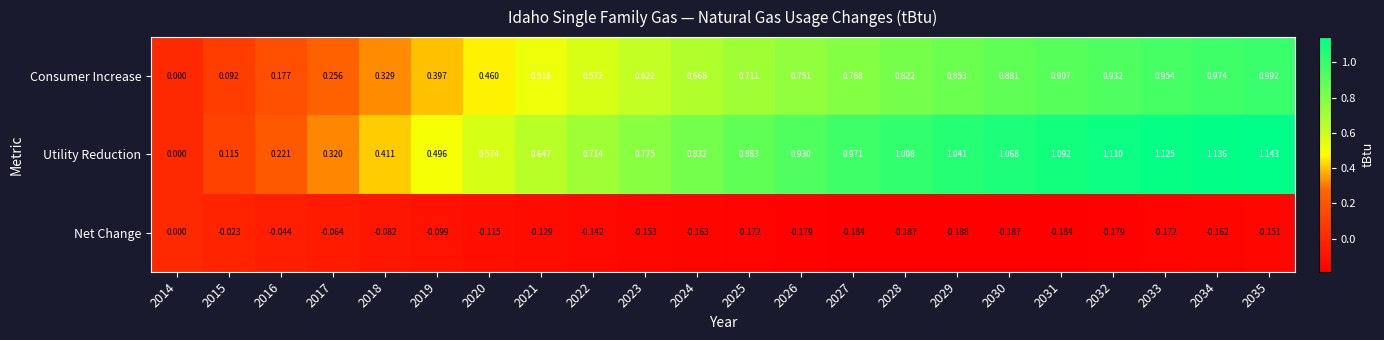

What is the difference between the highest and lowest values at 2033?

1.3